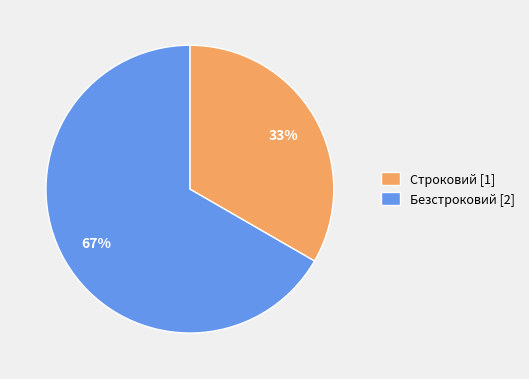

Which slice represents more than half of the pie?

Безстроковий